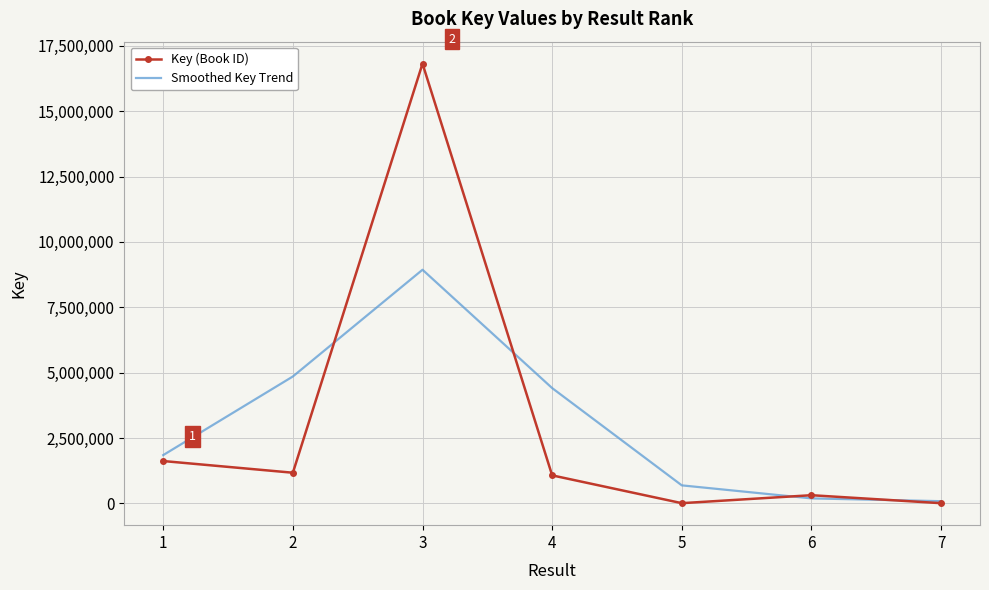

How many categories are shown in the chart?

7